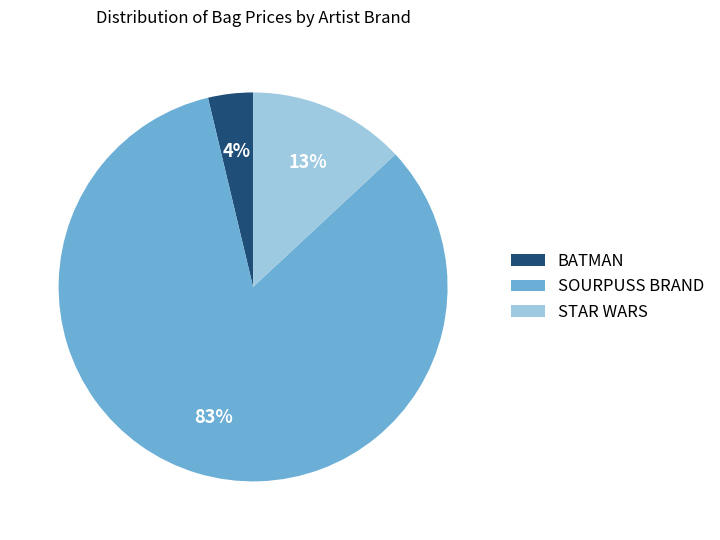

What is the largest slice in the pie chart?

SOURPUSS BRAND